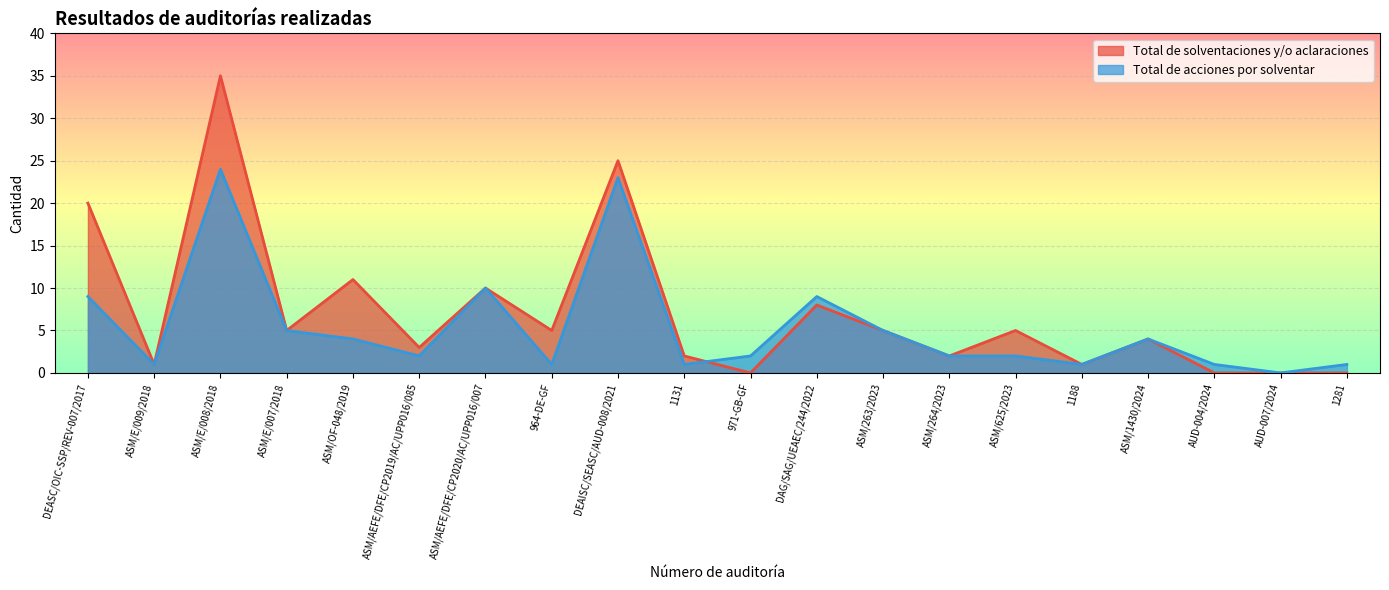

What is the difference between the maximum and minimum values in the Total de acciones por solventar series?

24